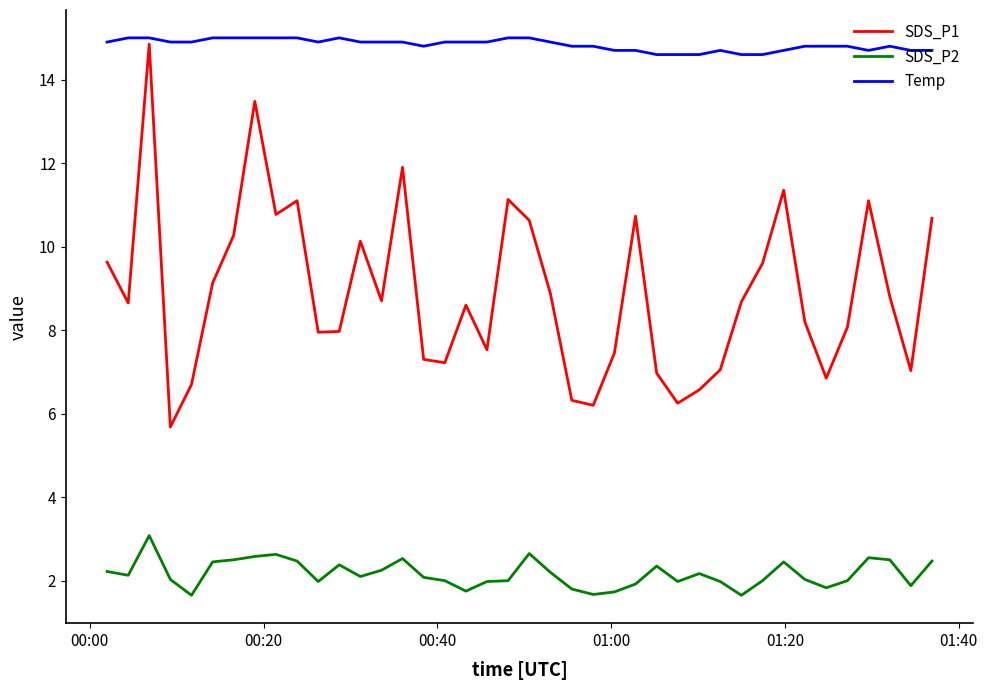

What is the difference between the maximum and minimum values in the SDS_P1 series?

9.2